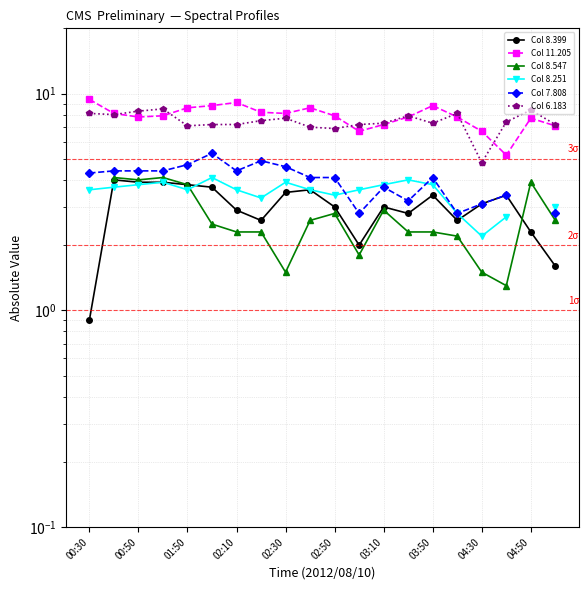

Does the chart display data point markers on the line(s)?

Yes